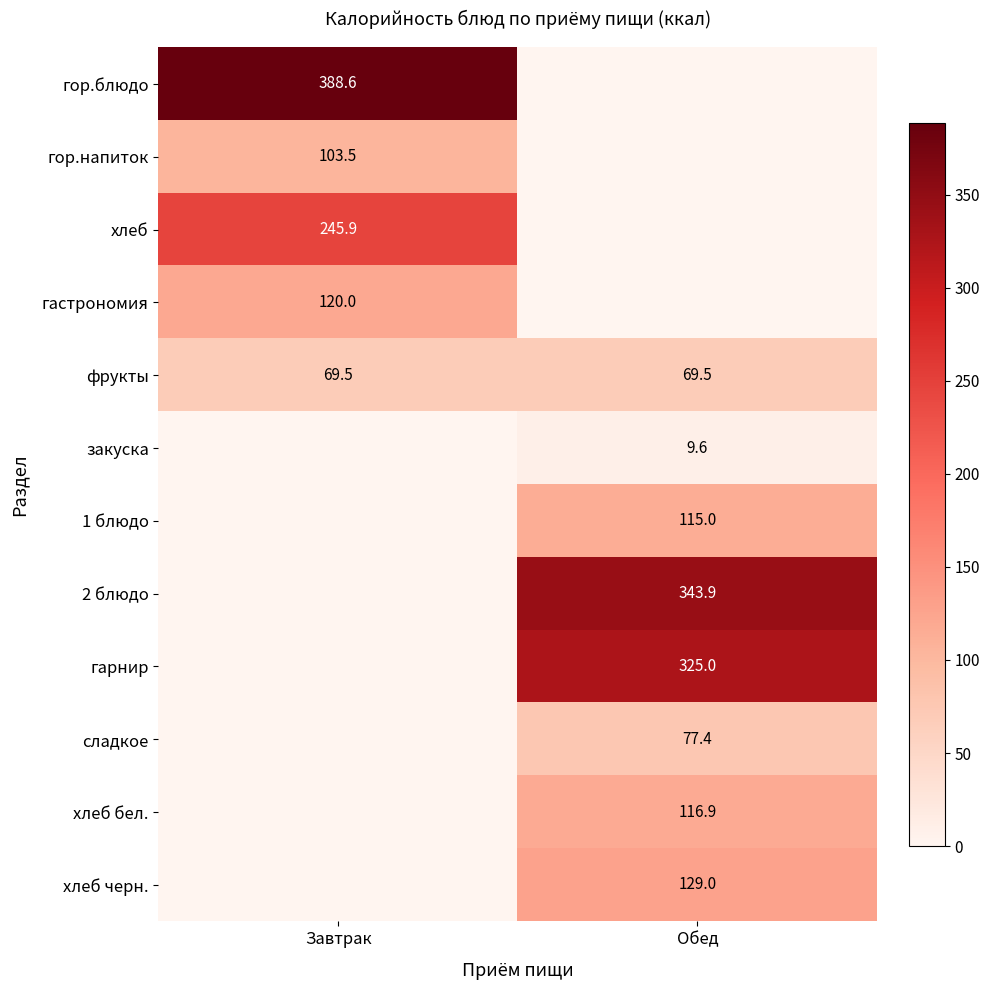

At how many categories does at least one series exceed 278?

2